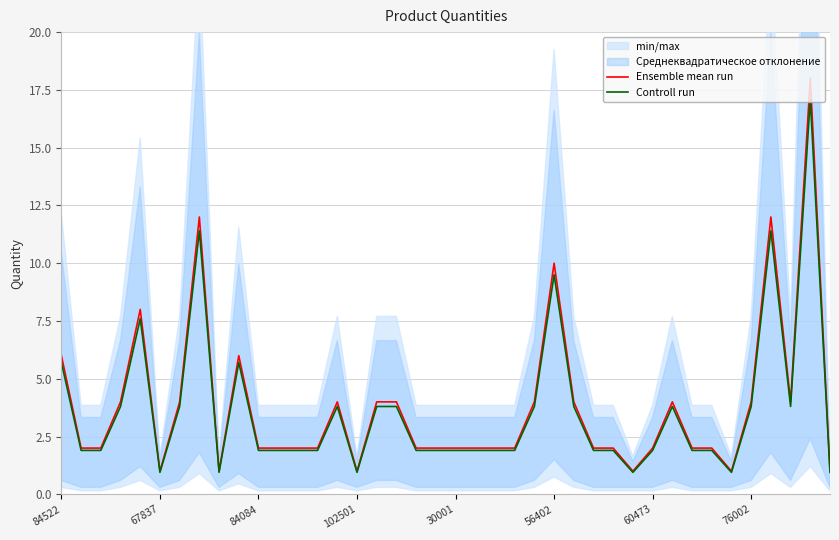

Is it true that Ensemble mean run equals 2.0 at 30001?

True